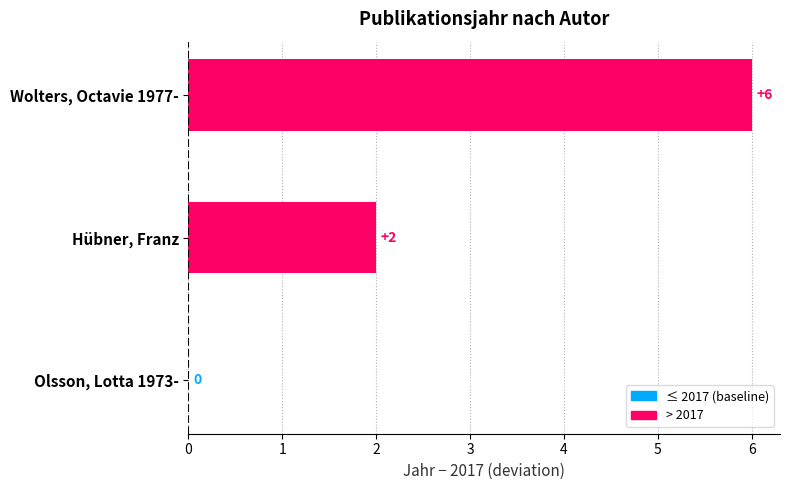

Count the number of data series in this chart.

1